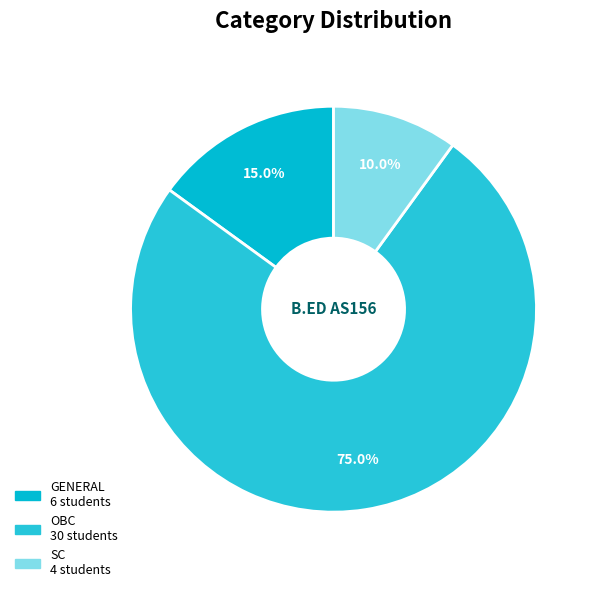

Rank the categories by value from lowest to highest.

SC, GENERAL, OBC